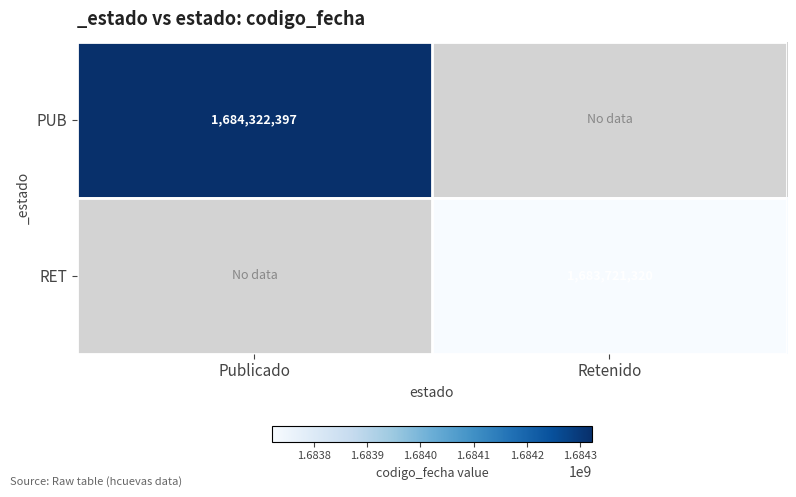

Is the value of PUB at Publicado greater than the value of RET at Retenido?

Yes